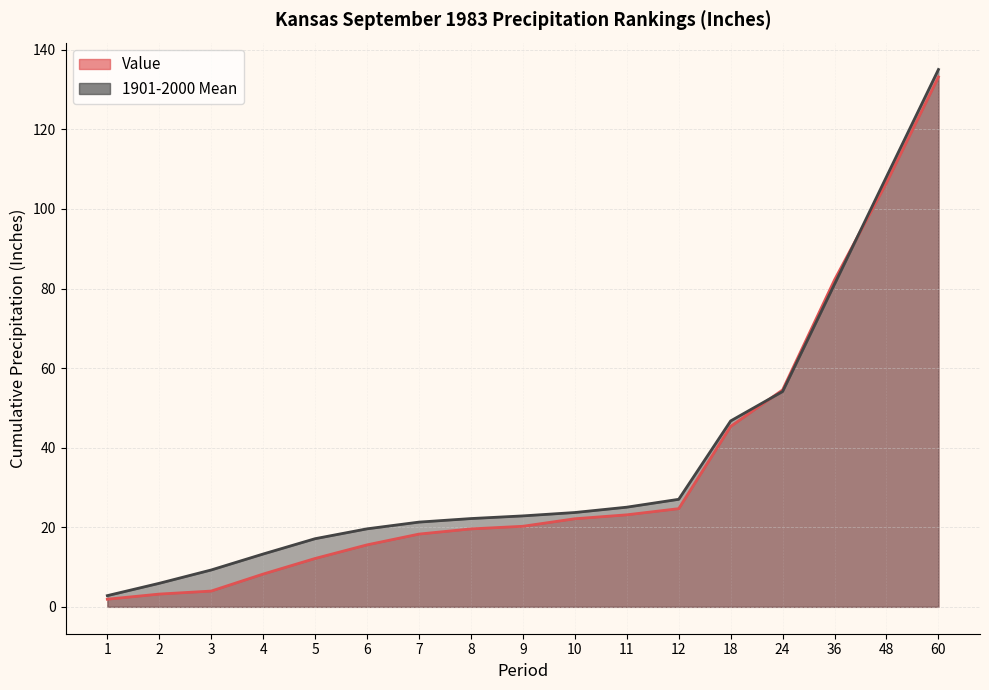

True or false: 1901-2000 Mean has more than 2 interior local peaks.

False